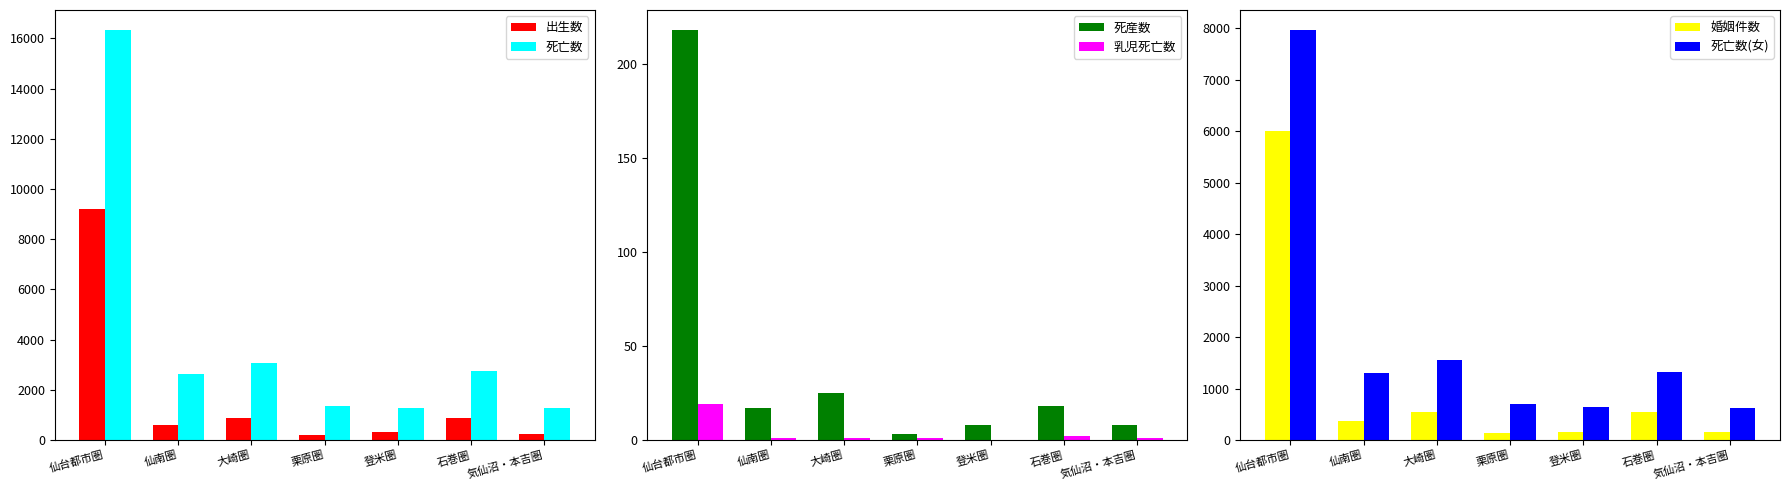

Which category has the highest value in the 婚姻件数 series?

仙台都市圏